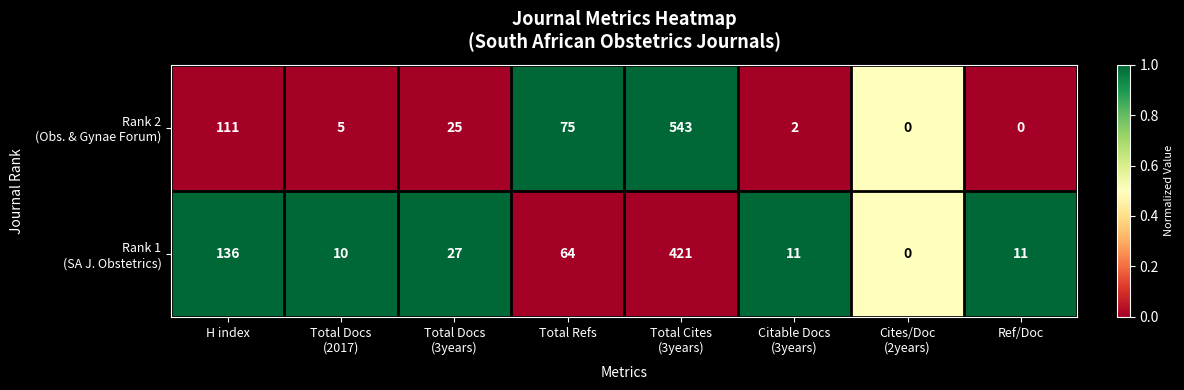

Which category has the highest value across all series?

Total Cites
(3years)